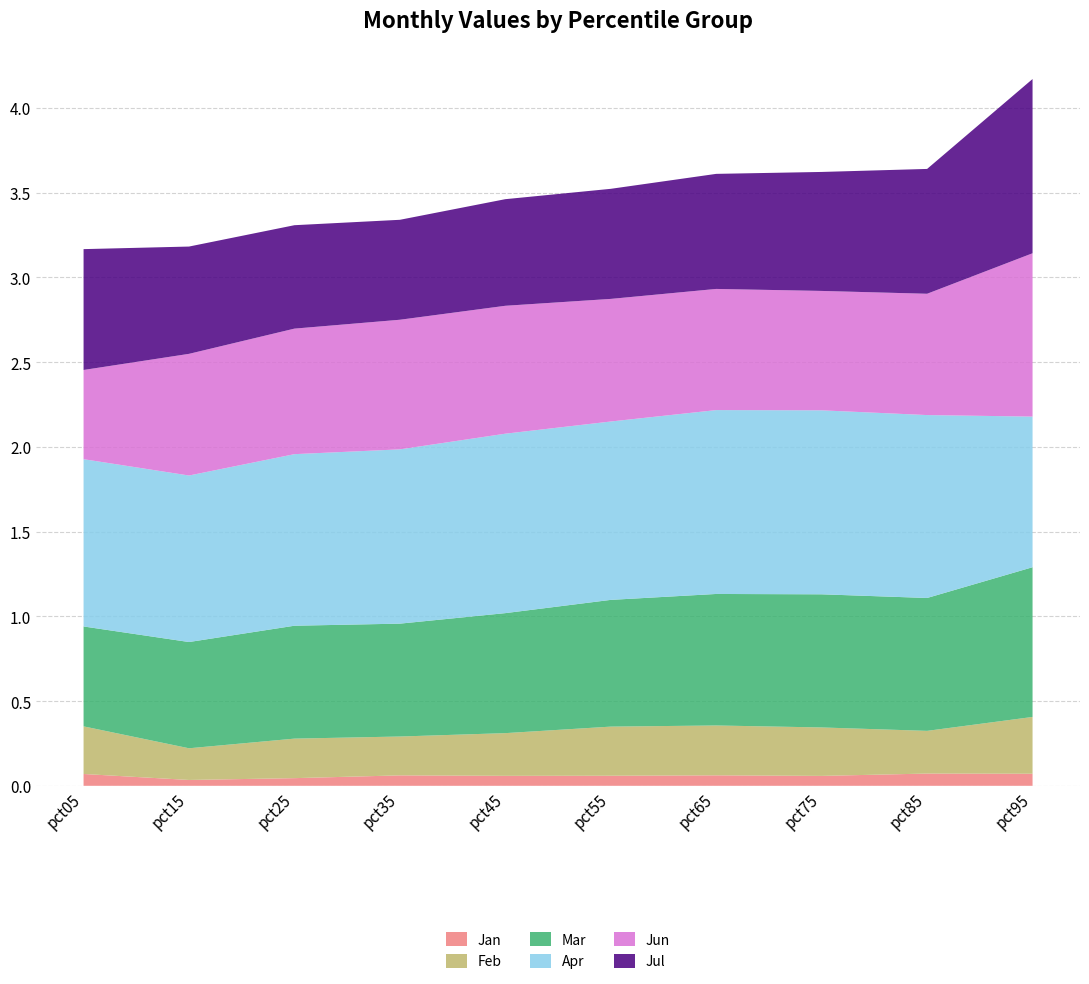

Reading left to right, transcribe all the data shown in this chart.

Jan: pct05=0.1	pct15=0.0	pct25=0.0	pct35=0.1	pct45=0.1	pct55=0.1	pct65=0.1	pct75=0.1	pct85=0.1	pct95=0.1
Feb: pct05=0.3	pct15=0.2	pct25=0.2	pct35=0.2	pct45=0.3	pct55=0.3	pct65=0.3	pct75=0.3	pct85=0.3	pct95=0.3
Mar: pct05=0.6	pct15=0.6	pct25=0.7	pct35=0.7	pct45=0.7	pct55=0.7	pct65=0.8	pct75=0.8	pct85=0.8	pct95=0.9
Apr: pct05=1.0	pct15=1.0	pct25=1.0	pct35=1.0	pct45=1.1	pct55=1.1	pct65=1.1	pct75=1.1	pct85=1.1	pct95=0.9
Jun: pct05=0.5	pct15=0.7	pct25=0.7	pct35=0.8	pct45=0.8	pct55=0.7	pct65=0.7	pct75=0.7	pct85=0.7	pct95=1.0
Jul: pct05=0.7	pct15=0.6	pct25=0.6	pct35=0.6	pct45=0.6	pct55=0.6	pct65=0.7	pct75=0.7	pct85=0.7	pct95=1.0